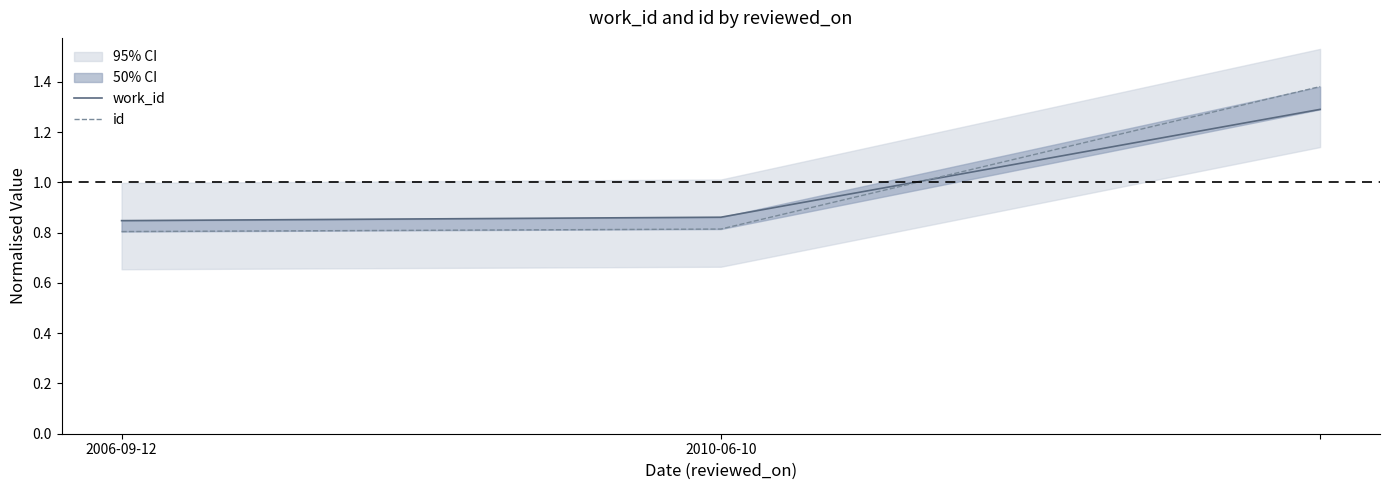

At which category is the sum across all series the highest?

2